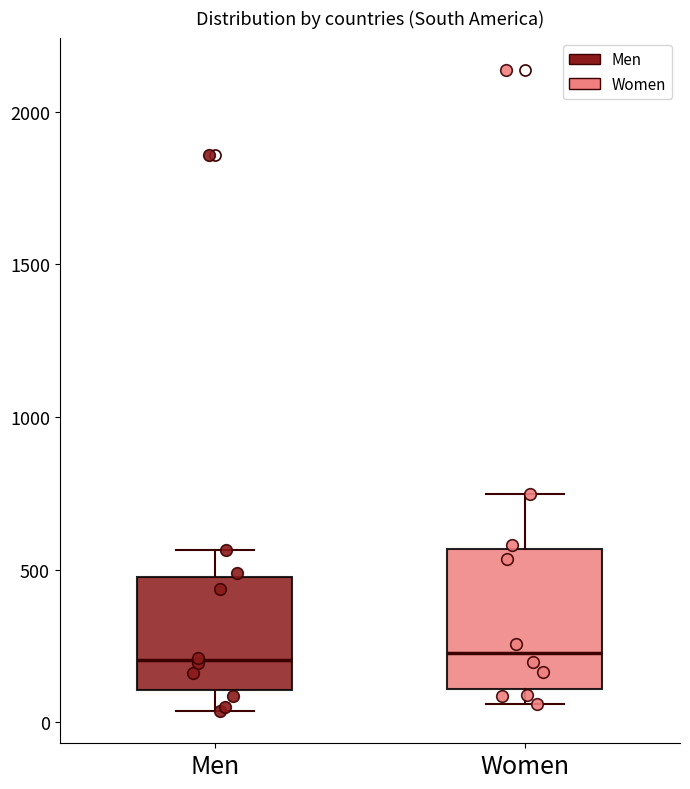

Reading left to right, read every box against the y-axis: the position of its median line, the range the box covers, and the ends of its whiskers. The values are not printed on the chart, so give them approximately, as read against the axis.

Men: median 200, box 100 to 450, whiskers 50 to 550
Women: median 250, box 100 to 550, whiskers 50 to 750